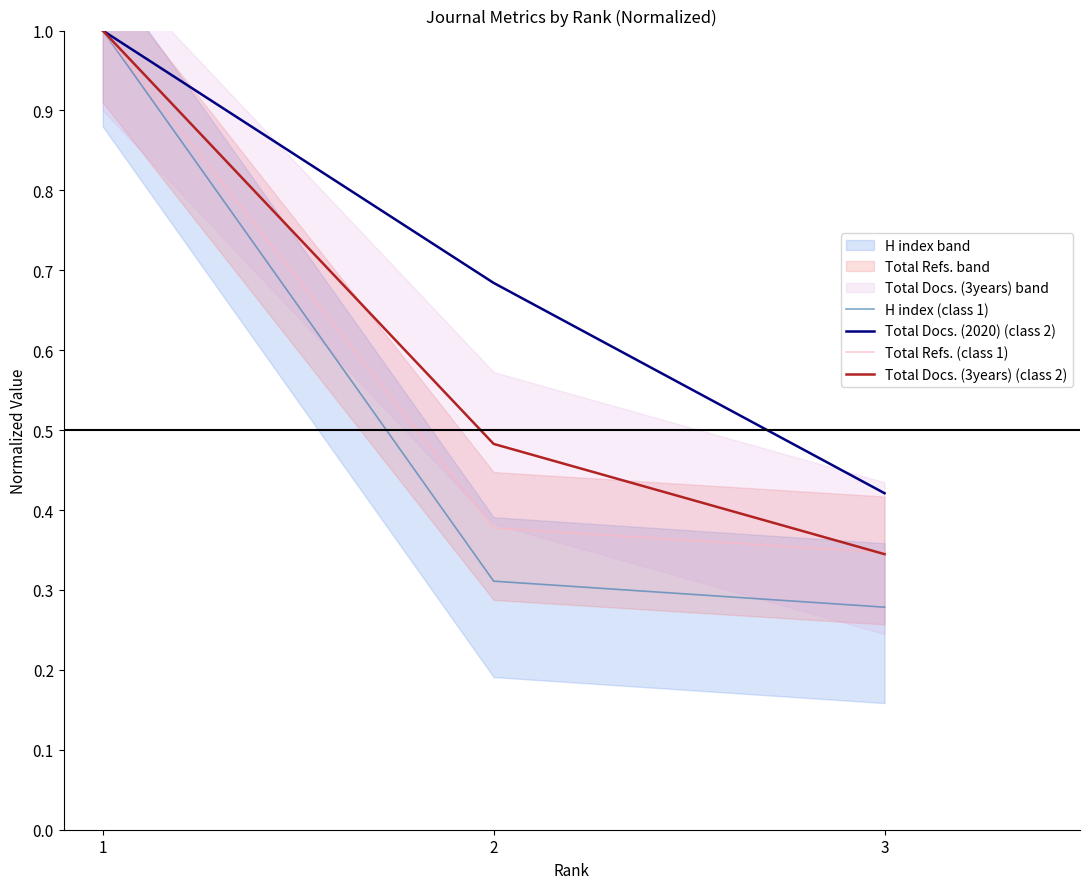

What is the sum of all Total Refs. (class 1) values?

1.7